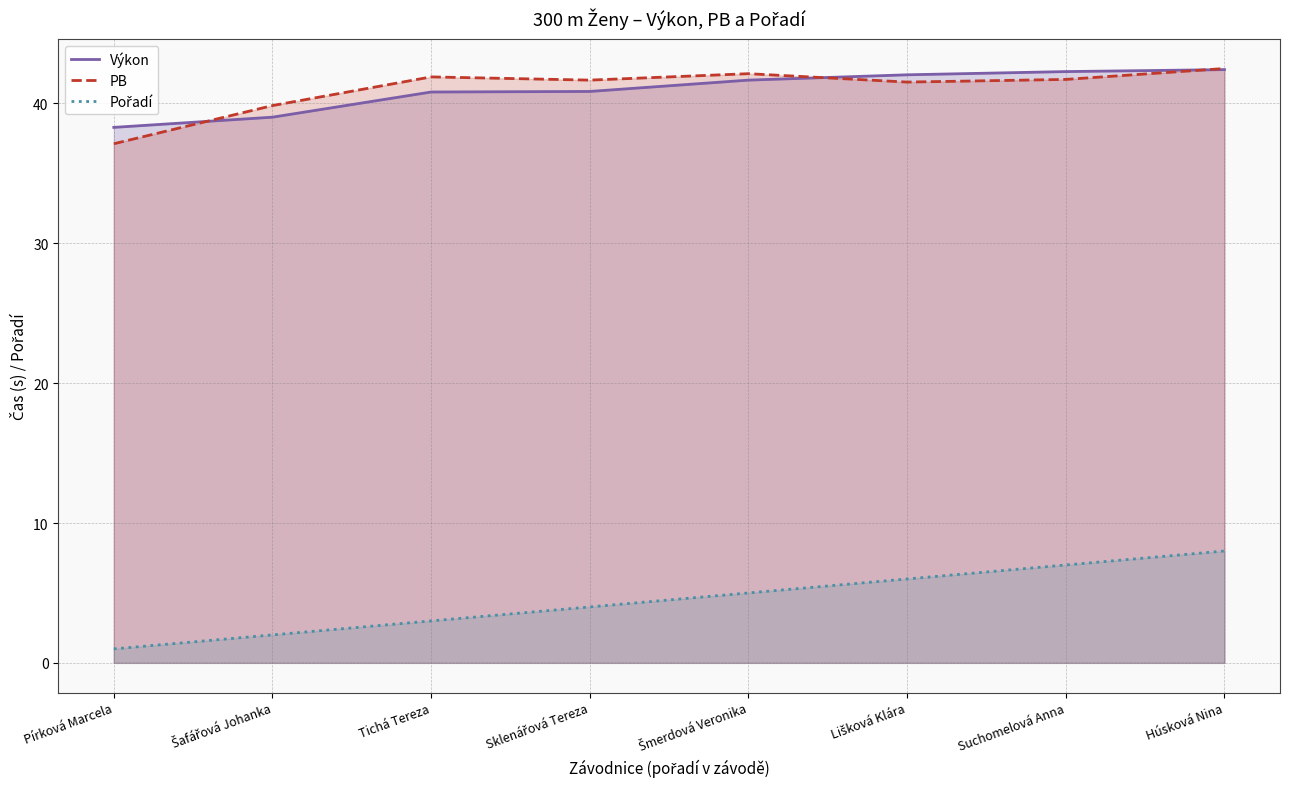

Reading left to right, list all the values displayed in this chart.

Výkon: Pírková Marcela=38.3	Šafářová Johanka=39.0	Tichá Tereza=40.8	Sklenářová Tereza=40.9	Šmerdová Veronika=41.7	Lišková Klára=42.0	Suchomelová Anna=42.3	Húsková Nina=42.4
PB: Pírková Marcela=37.1	Šafářová Johanka=39.9	Tichá Tereza=41.9	Sklenářová Tereza=41.7	Šmerdová Veronika=42.1	Lišková Klára=41.5	Suchomelová Anna=41.7	Húsková Nina=42.5
Pořadí: Pírková Marcela=1.0	Šafářová Johanka=2.0	Tichá Tereza=3.0	Sklenářová Tereza=4.0	Šmerdová Veronika=5.0	Lišková Klára=6.0	Suchomelová Anna=7.0	Húsková Nina=8.0